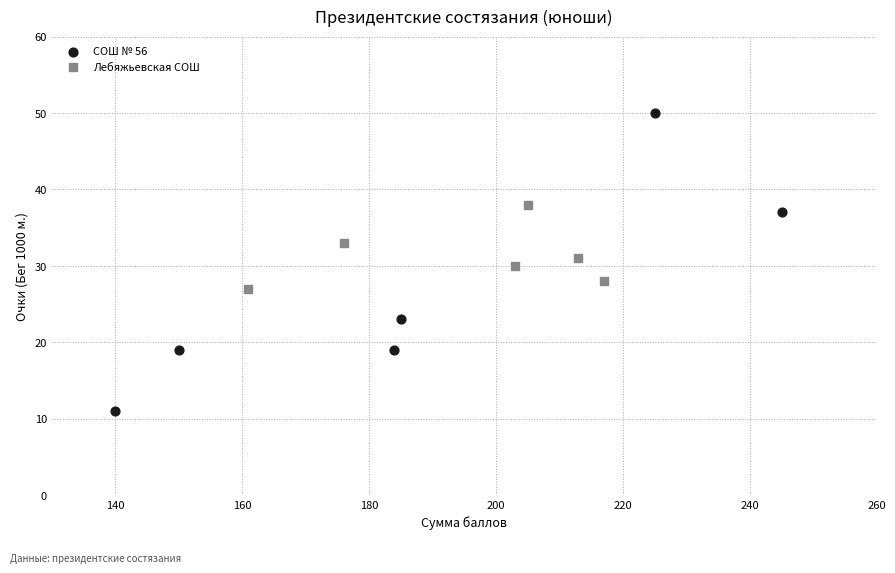

Which series reaches the minimum Y coordinate?

СОШ № 56